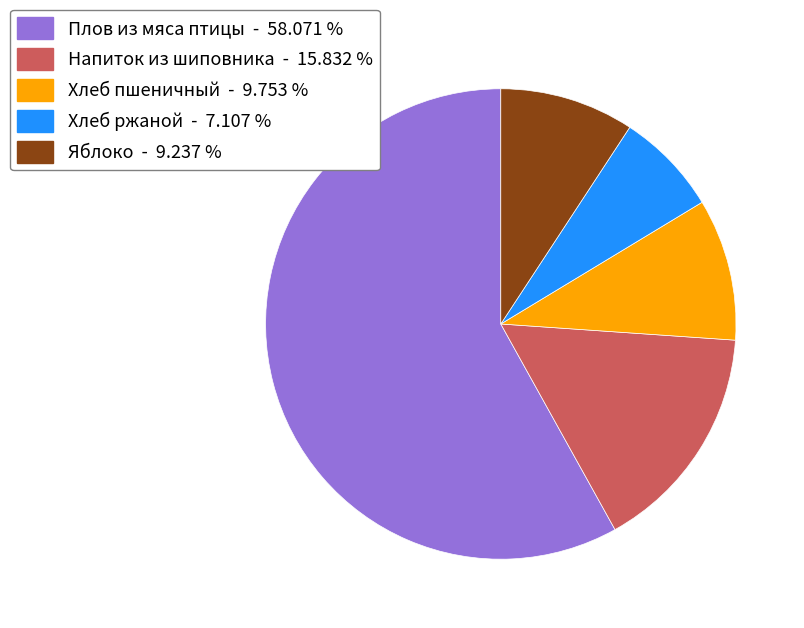

Which category has the biggest portion of the pie?

Плов из мяса птицы